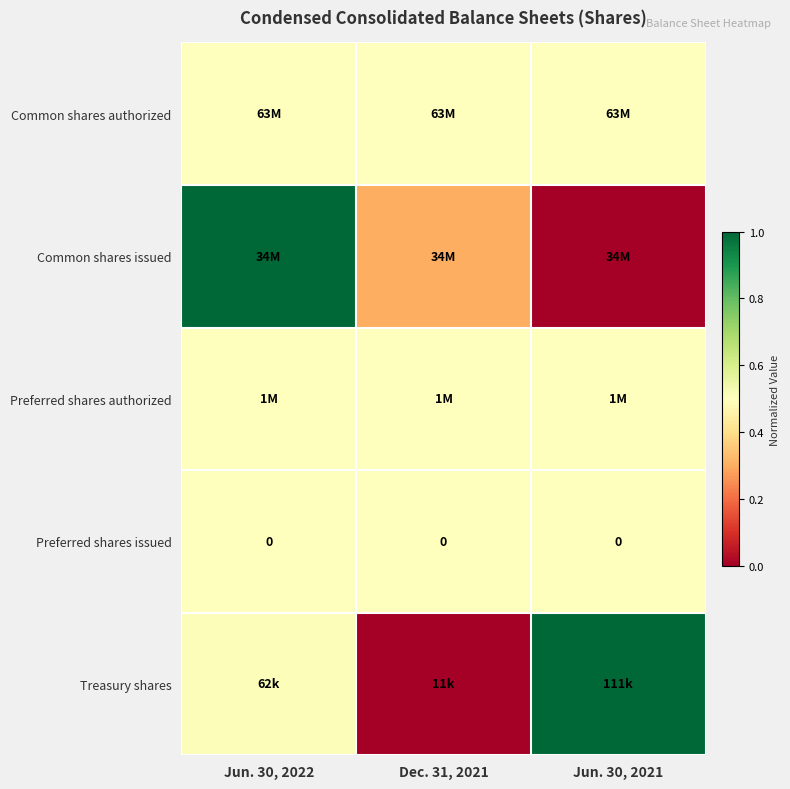

Is it true that Preferred shares issued equals 0.7 at Jun. 30, 2021?

False